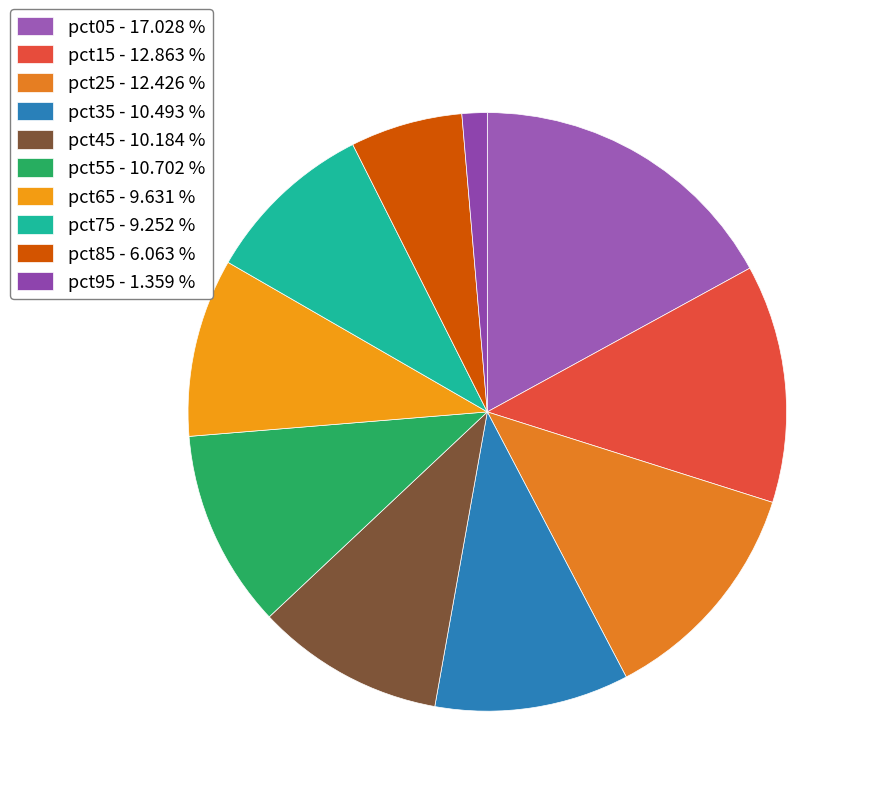

To the nearest percent, what is the combined percentage of pct25 and pct85?

18%